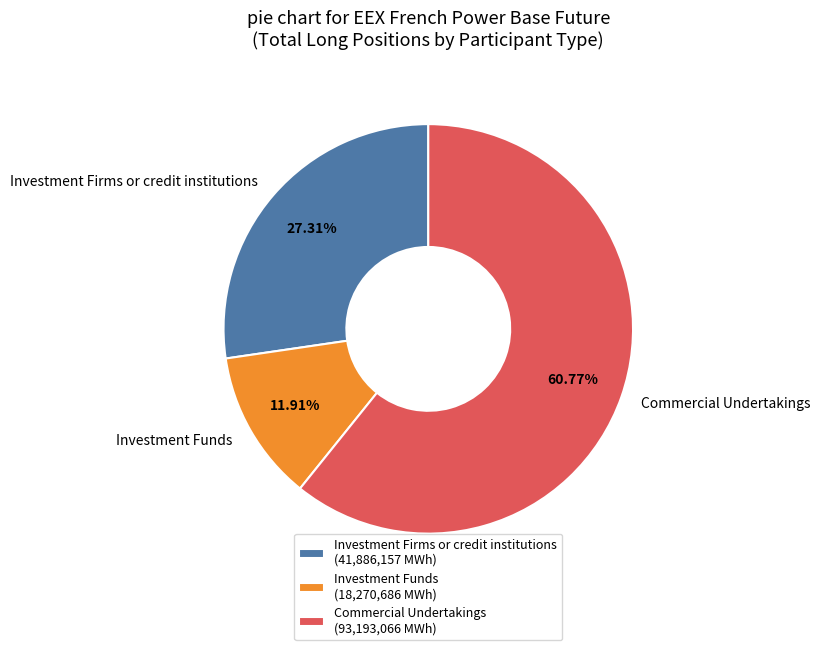

Rank the categories by value from lowest to highest.

Investment Funds, Investment Firms or credit institutions, Commercial Undertakings